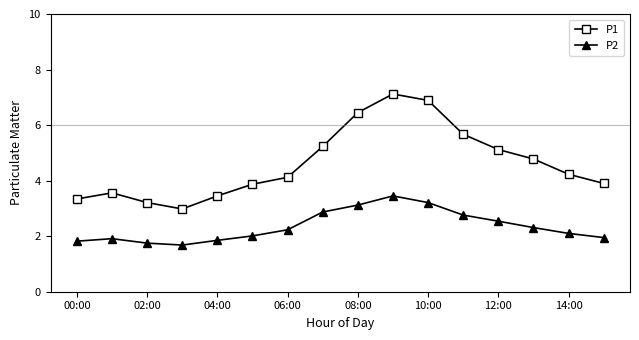

Rank the series by their maximum value, from lowest to highest.

P2, P1